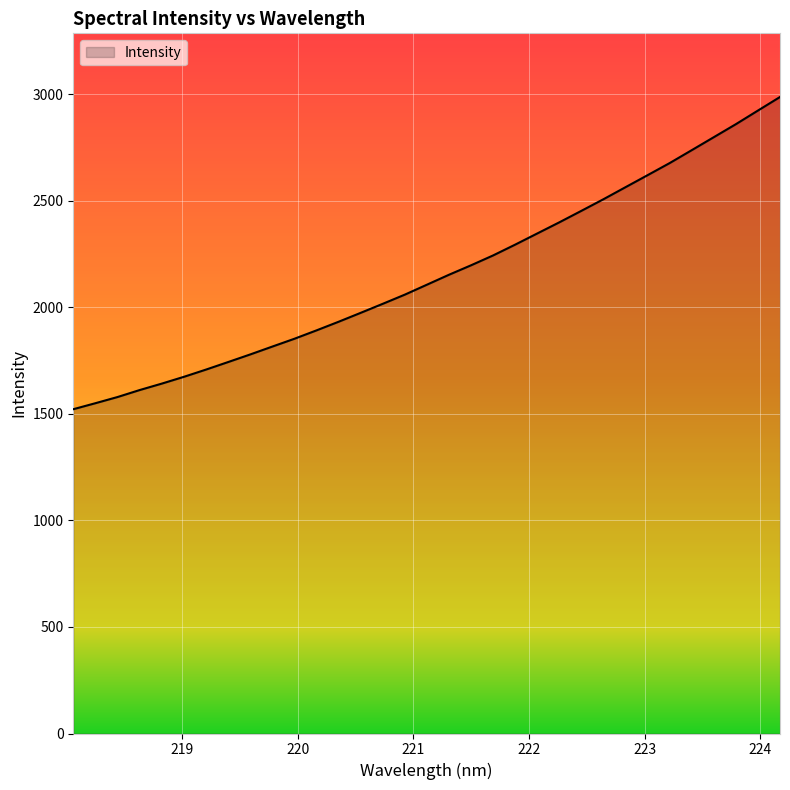

How many lines are shown in the chart?

1